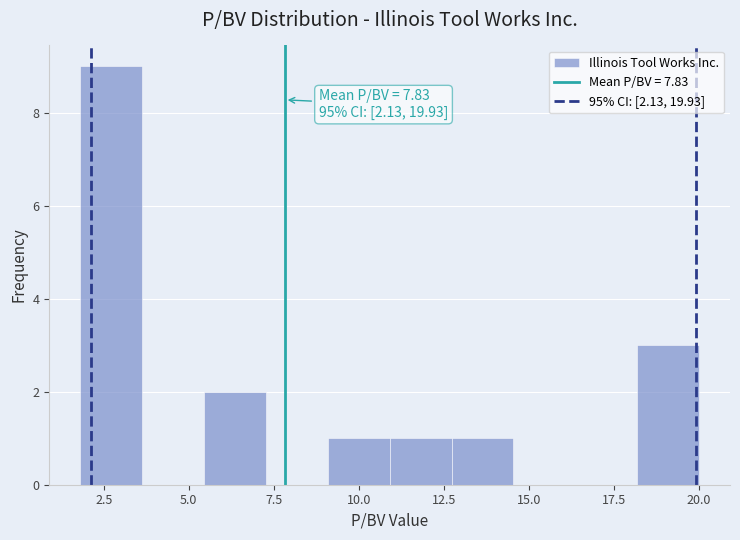

Around what value on the x-axis is the tallest bar? Give the approximate position of its centre, as read against the axis.

2.5